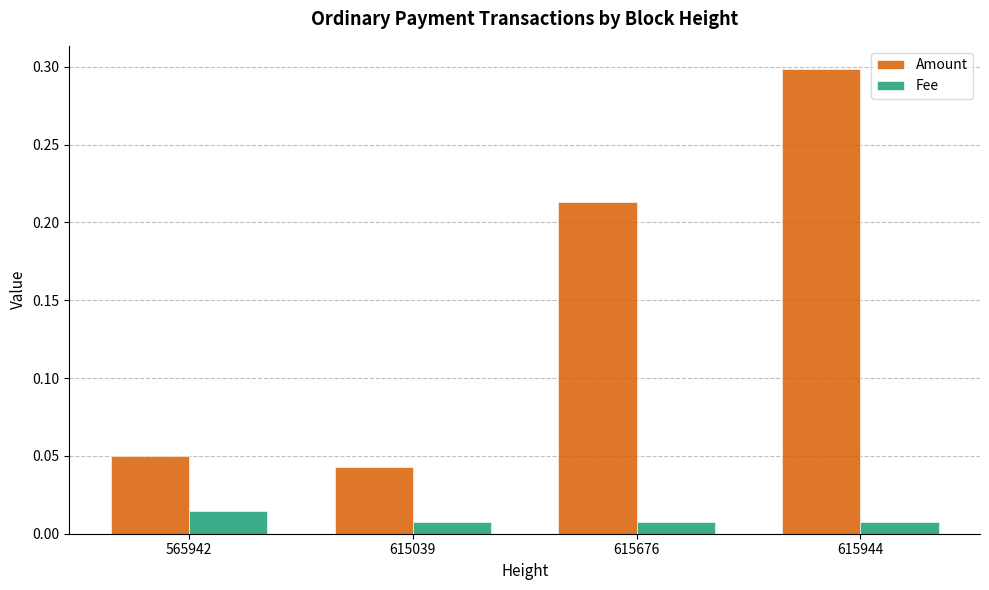

Rank the series by their average value, from lowest to highest.

Fee, Amount